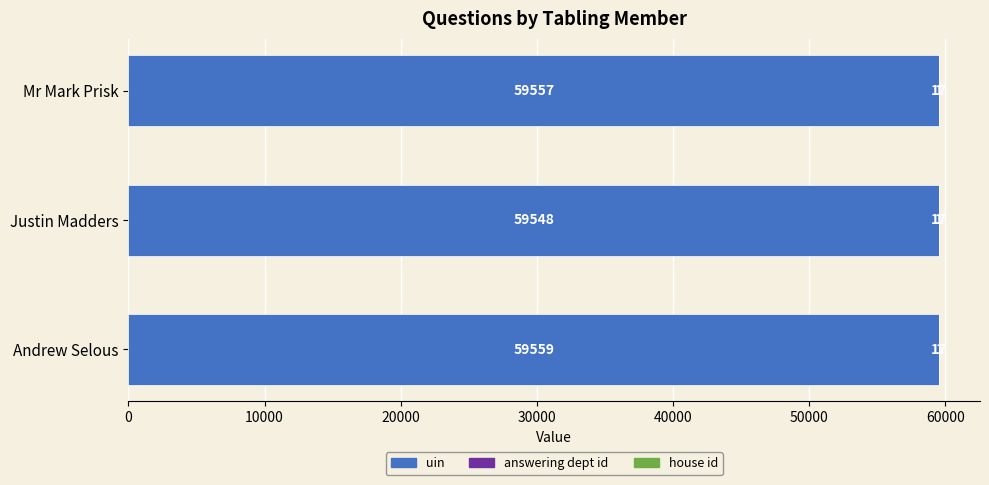

What is the total value across all series at Andrew Selous?

59577